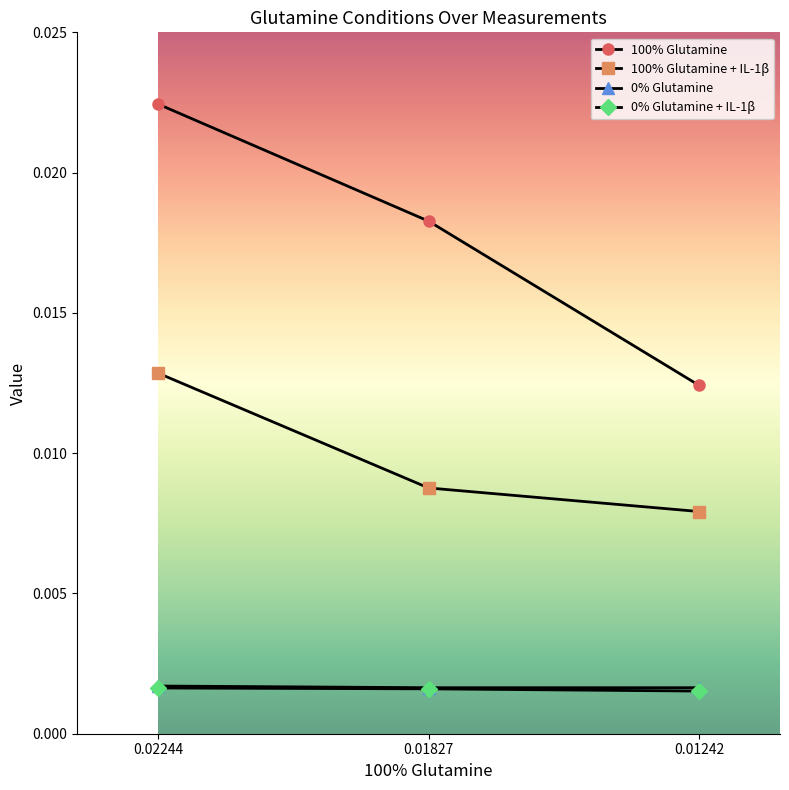

Rank the categories by 100% Glutamine + IL-1β value from highest to lowest.

0.02244, 0.01827, 0.01242